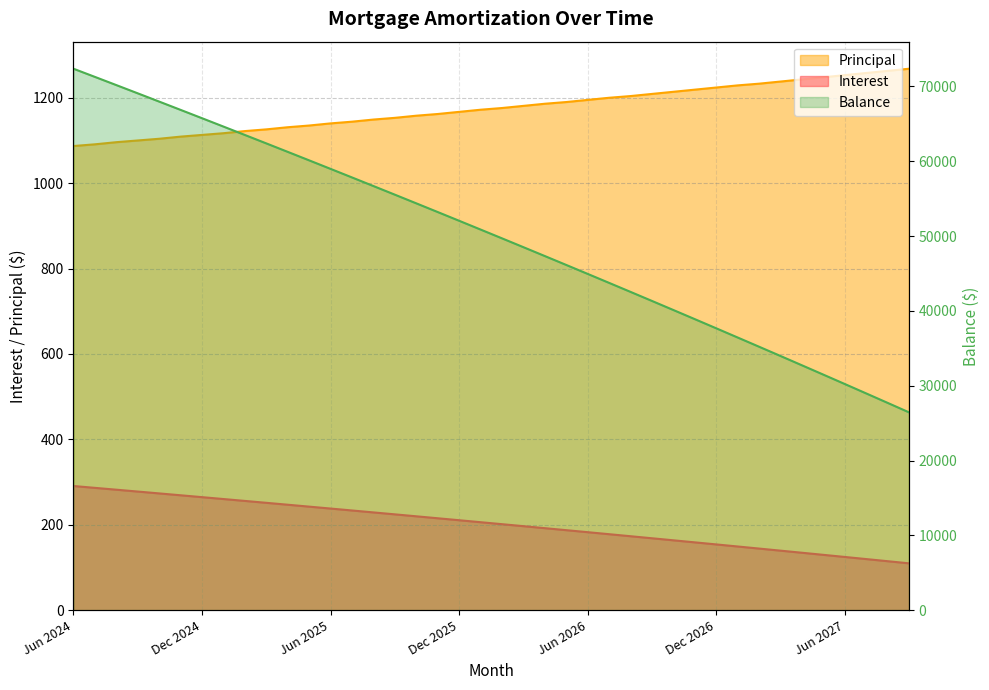

What is the smallest value displayed?

109.7